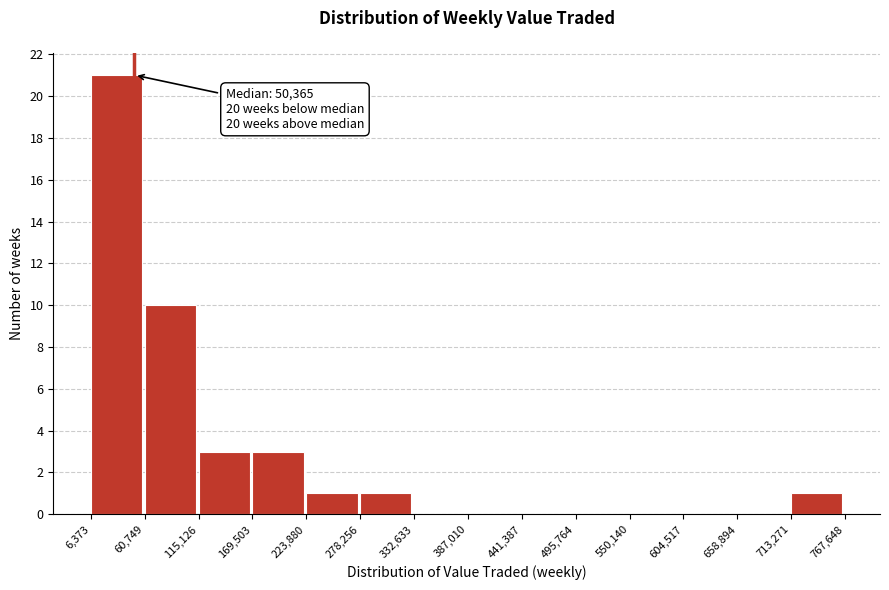

Which range on the x-axis has the tallest bar?

6,373 to 60,749